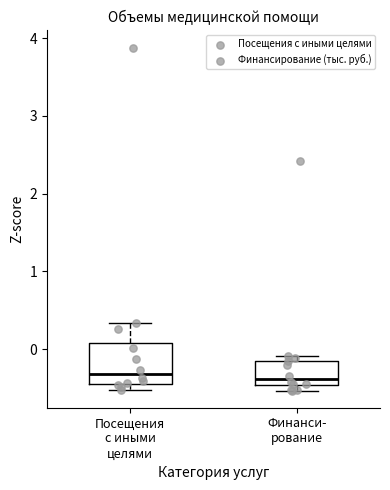

Reading left to right, read every box against the y-axis: the position of its median line, the range the box covers, and the ends of its whiskers. The values are not printed on the chart, so give them approximately, as read against the axis.

Посещения с иными целями: median -0.3, box -0.4 to 0.1, whiskers -0.5 to 0.3
Финанси- рование: median -0.4, box -0.5 to -0.1, whiskers -0.5 (just below the box's lower edge) to -0.1 (just above the box's upper edge)